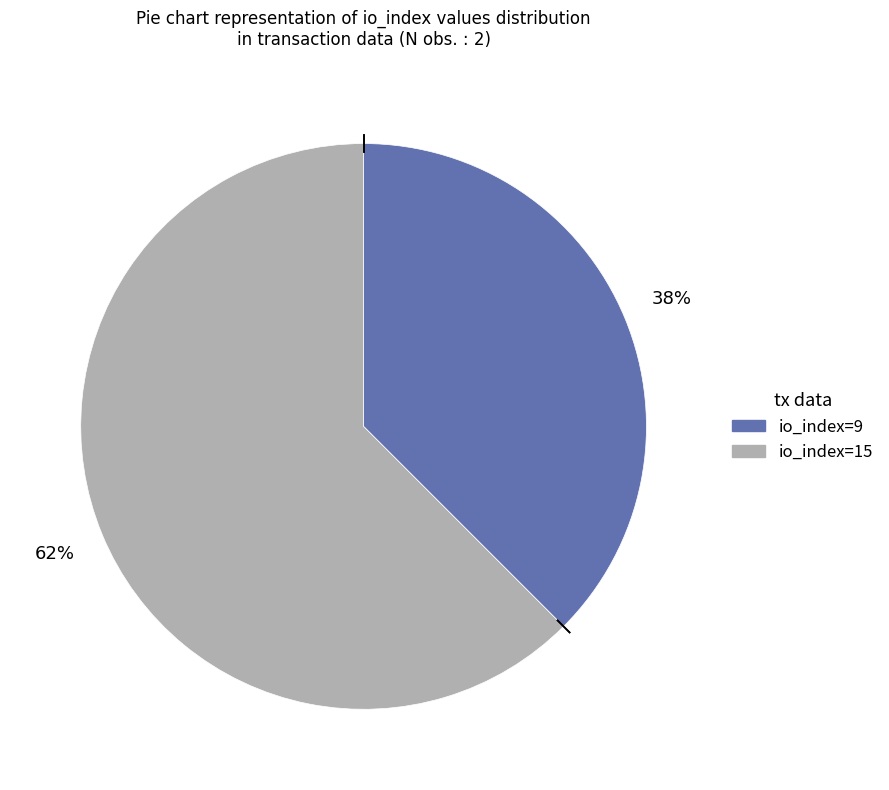

What is the ratio of the value at io_index=9 to the value at io_index=15?

0.6